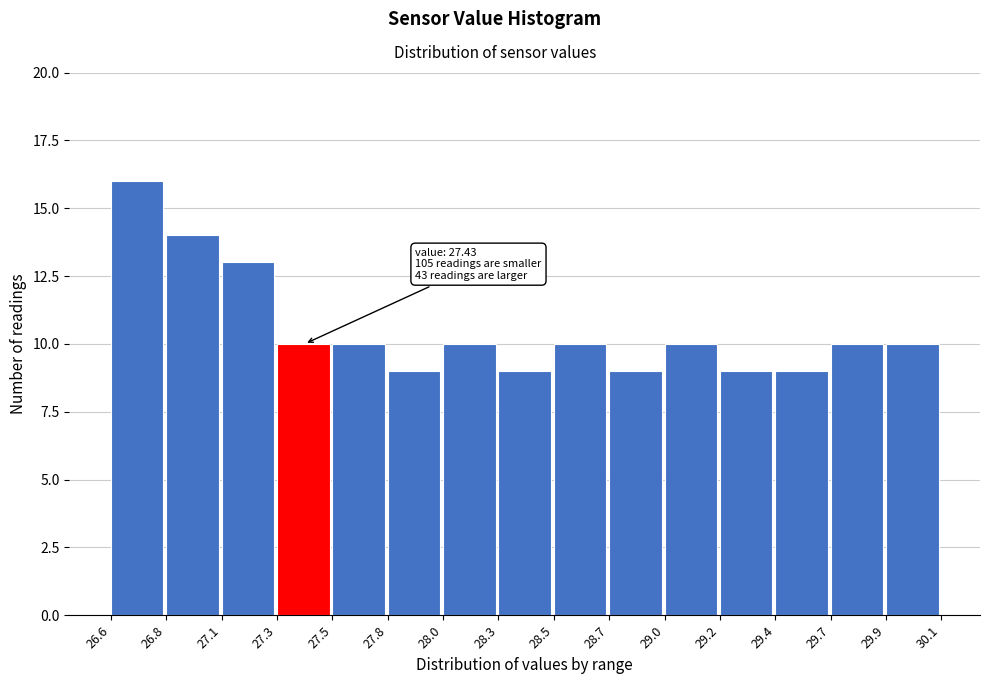

Reading left to right, extract all data points from this chart.

16	14	13	10	10	9	10	9	10	9	10	9	9	10	10